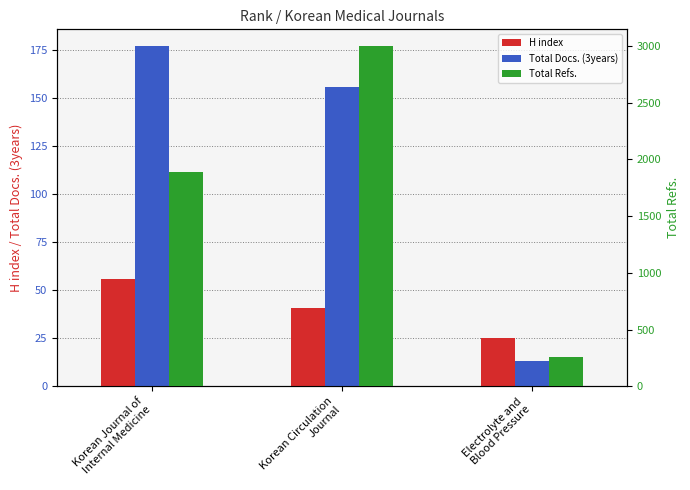

What are all the series names shown in the legend?

H index, Total Docs. (3years), Total Refs.